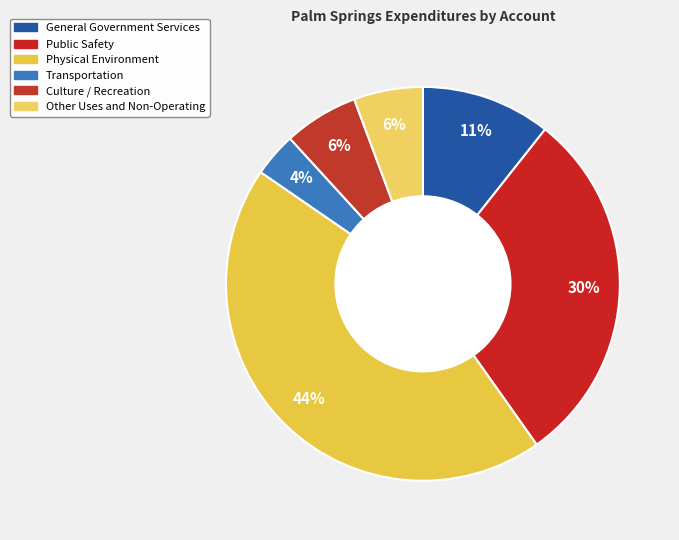

How many segments does this pie chart have?

6